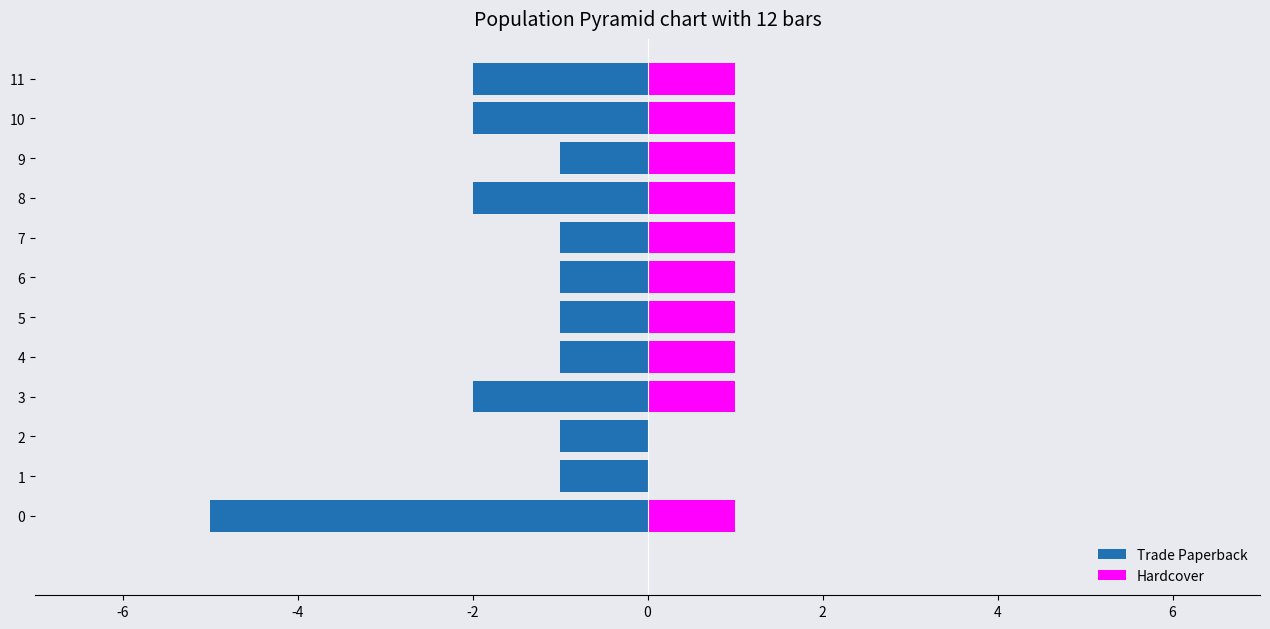

Reading left to right, extract all data points from this chart.

Trade Paperback: -5	-1	-1	-2	-1	-1	-1	-1	-2	-1	-2	-2
Hardcover: 1	0	0	1	1	1	1	1	1	1	1	1